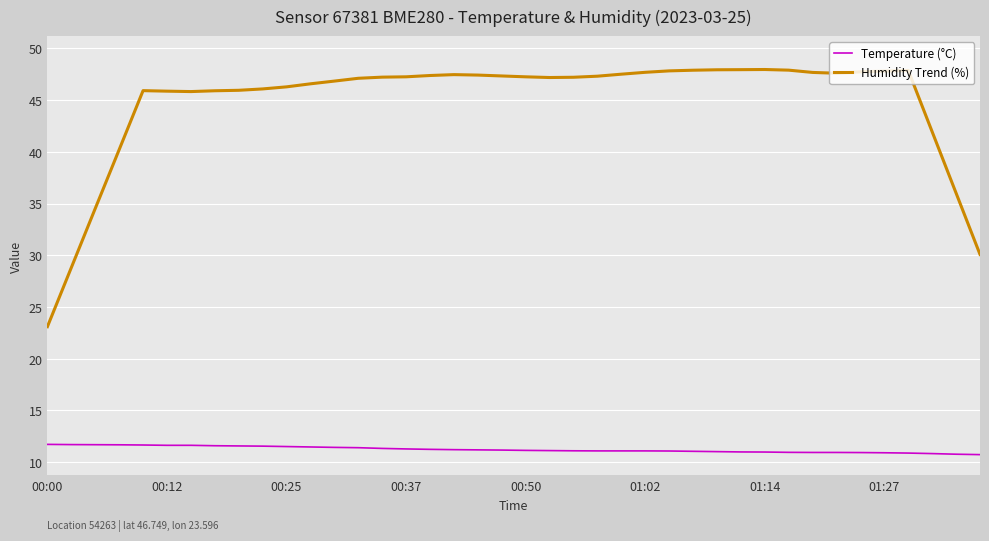

List the series in order of their peak value, highest first.

Humidity Trend (%), Temperature (°C)